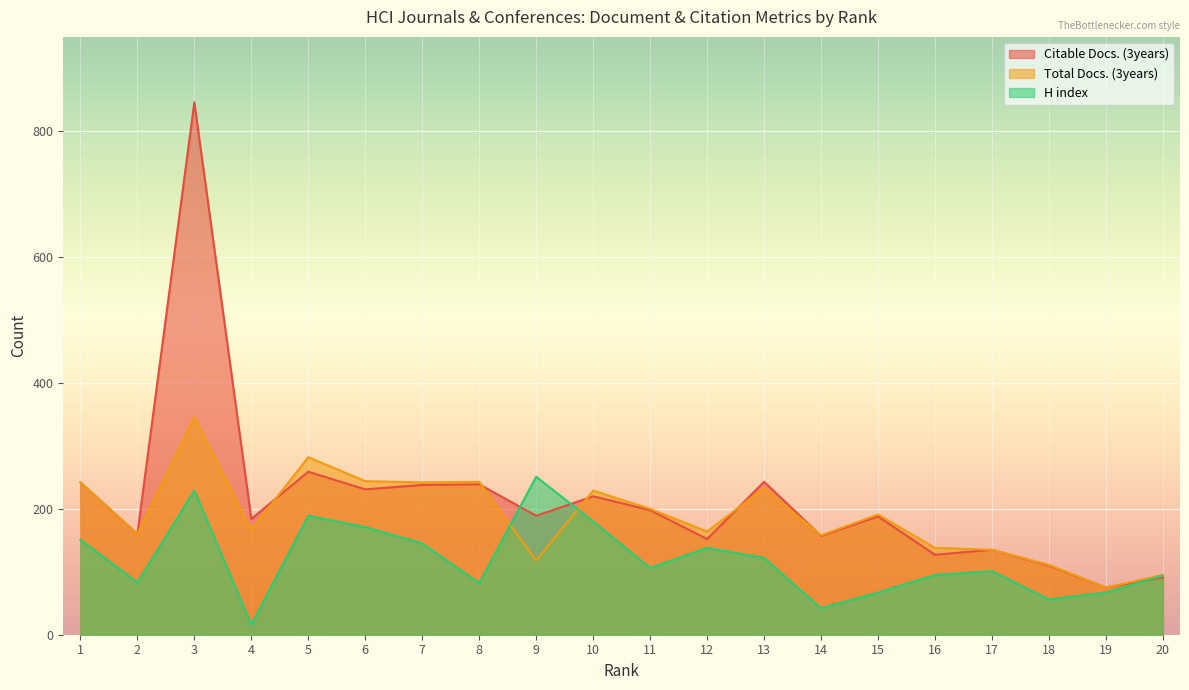

In Citable Docs. (3years), how many points are higher than both neighbors (excluding endpoints)?

7